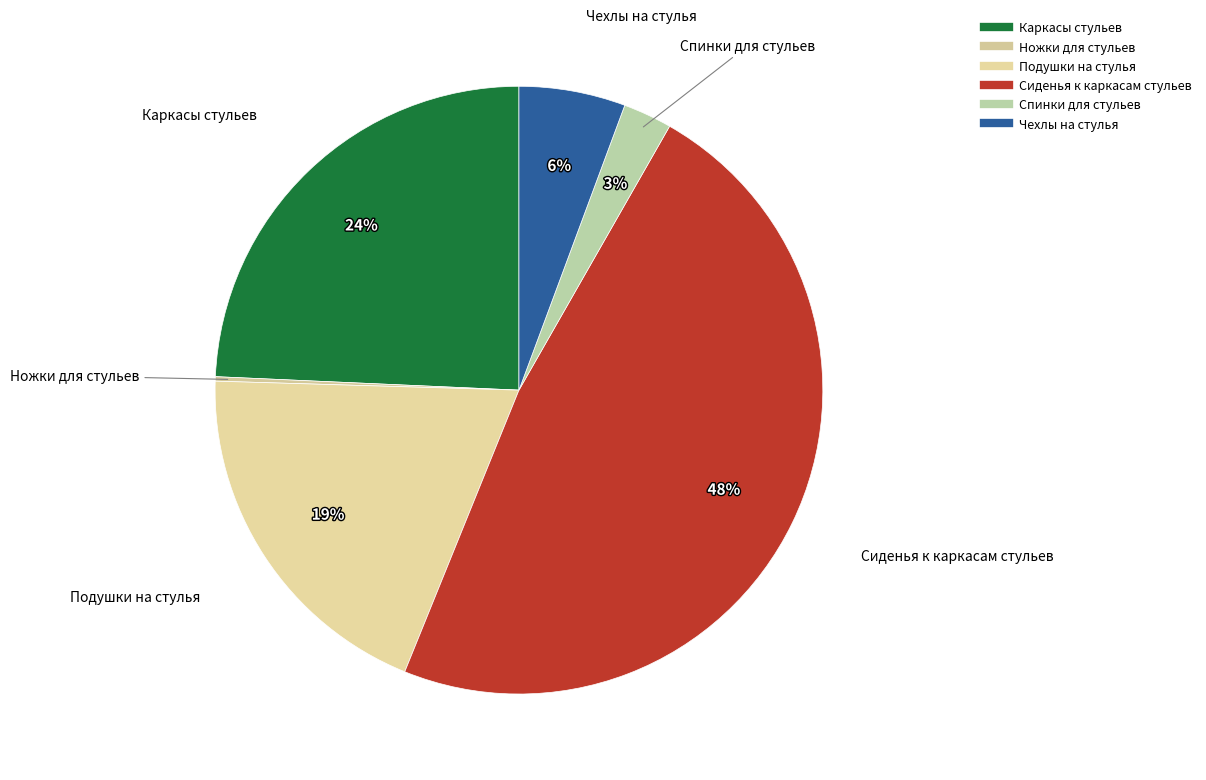

Does any single category account for the majority?

No